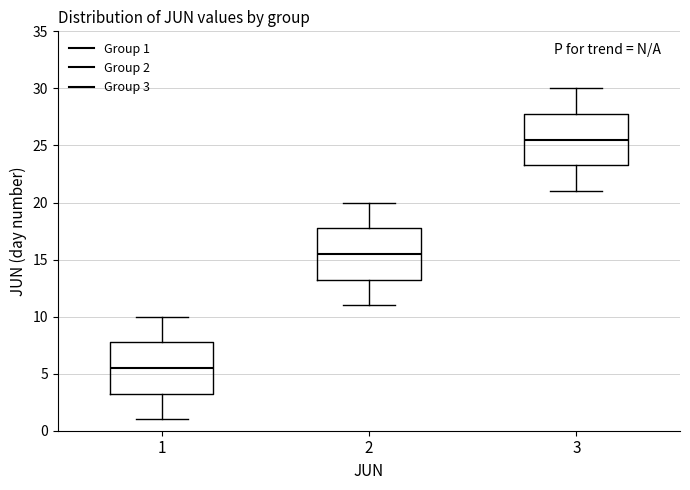

Reading left to right, read every box against the y-axis: the position of its median line, the range the box covers, and the ends of its whiskers. The values are not printed on the chart, so give them approximately, as read against the axis.

1: median 5.5, box 3.5 to 8.0, whiskers 1.0 to 10.0
2: median 15.5, box 13.5 to 18.0, whiskers 11.0 to 20.0
3: median 25.5, box 23.5 to 28.0, whiskers 21.0 to 30.0